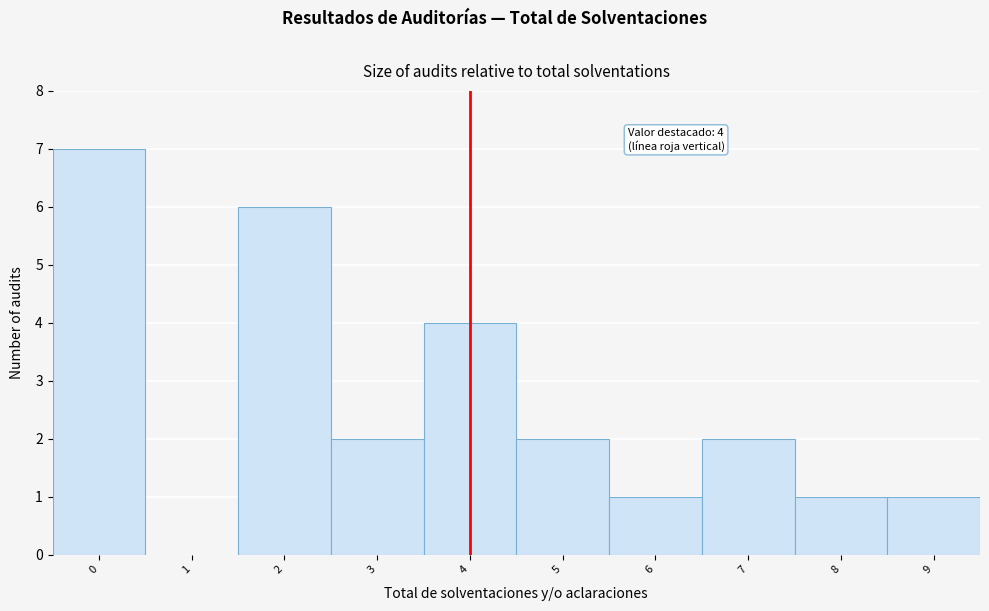

Over which range of the x-axis is the bar tallest?

-0.5 to 0.5